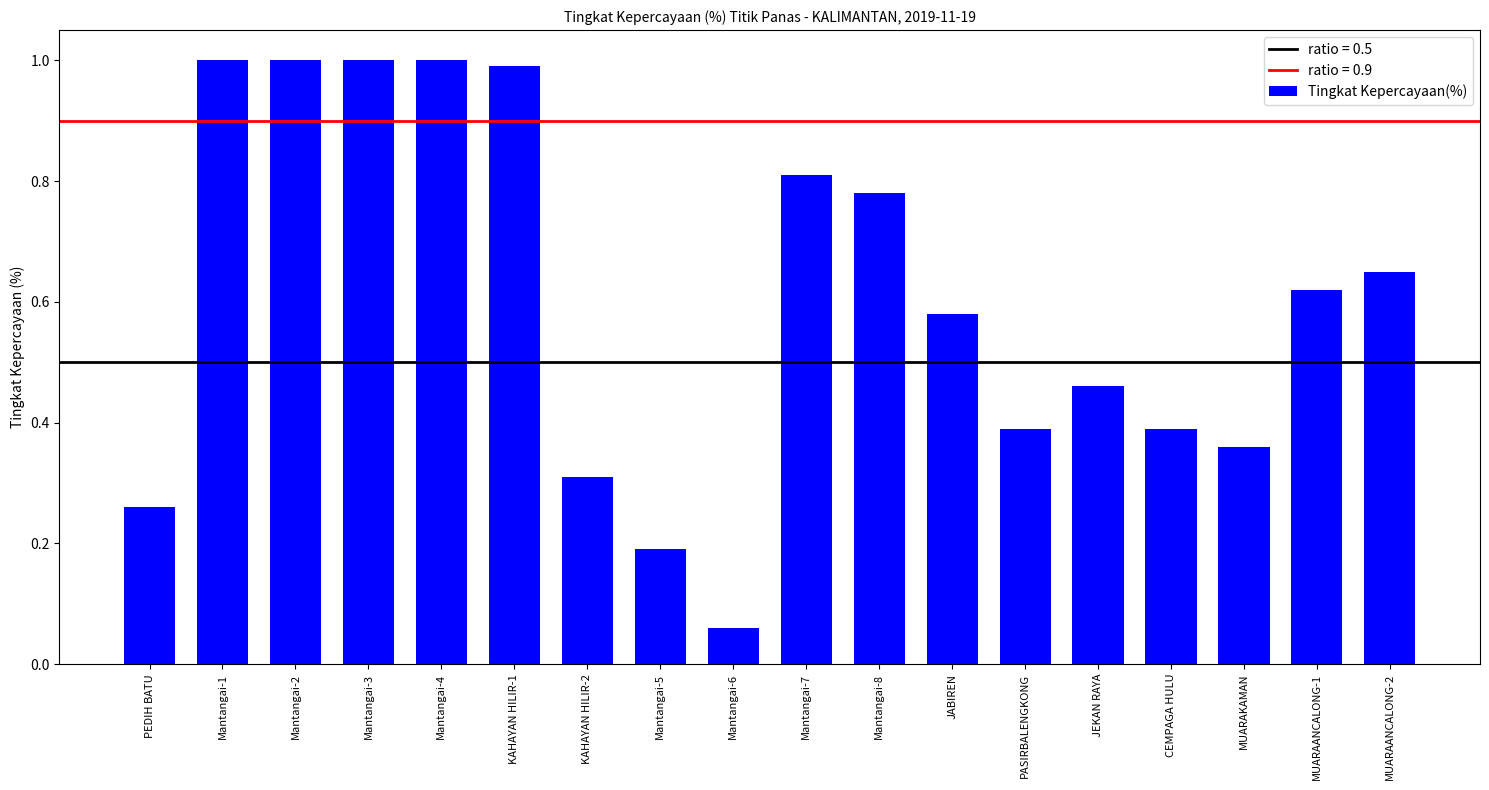

What is the difference between the maximum and minimum values?

0.9